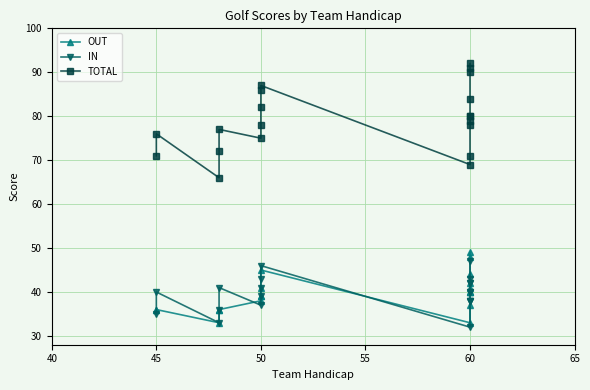

How many values in the OUT series are below 40?

10